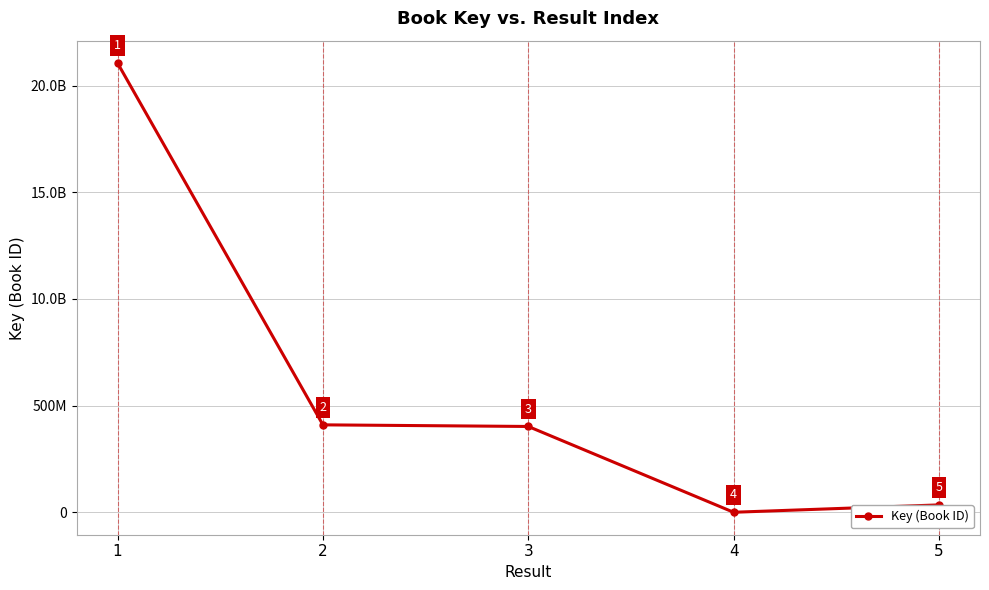

What is the approximate value at 4, to the nearest 50?

336450